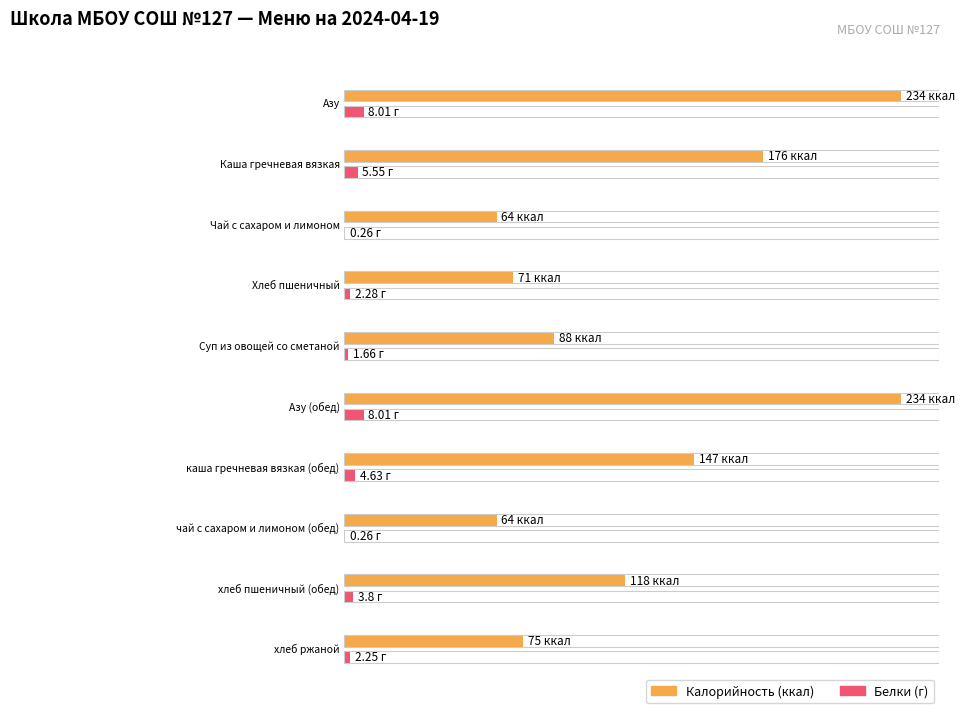

List the series in order of their overall mean, lowest first.

Белки, Калорийность